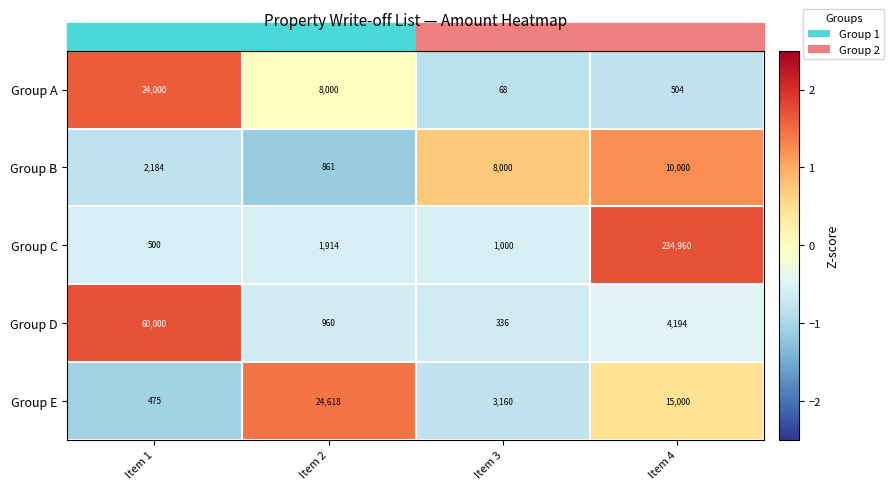

How many categories are shown in the chart?

4